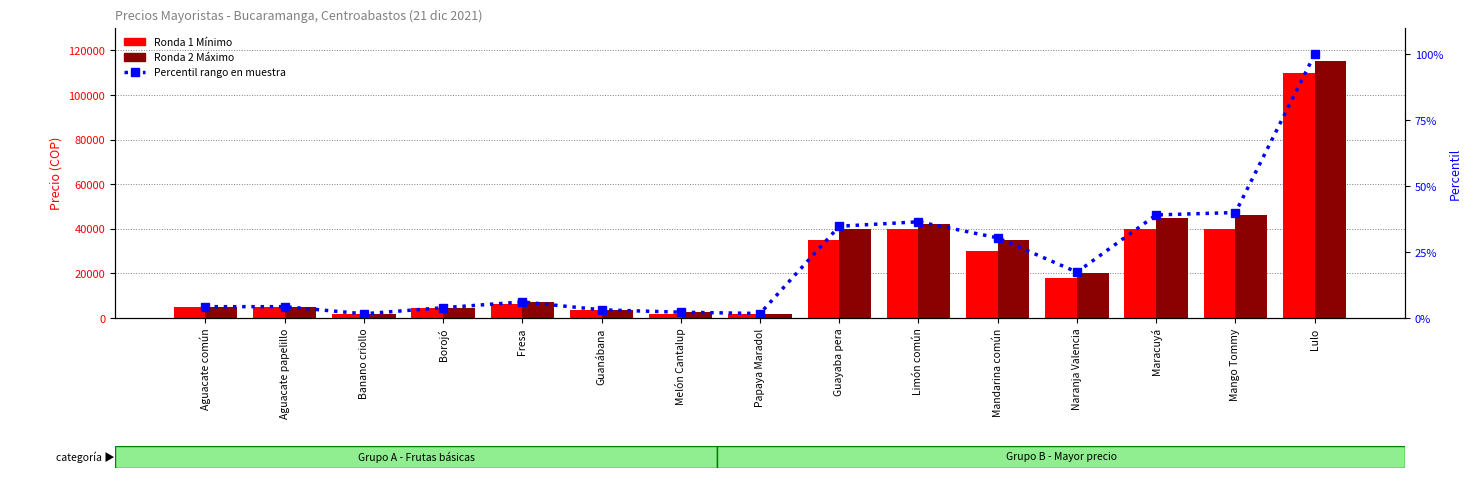

Is the value of Ronda 2 Máximo at Lulo greater than the value of Percentil rango en muestra at Aguacate común?

Yes